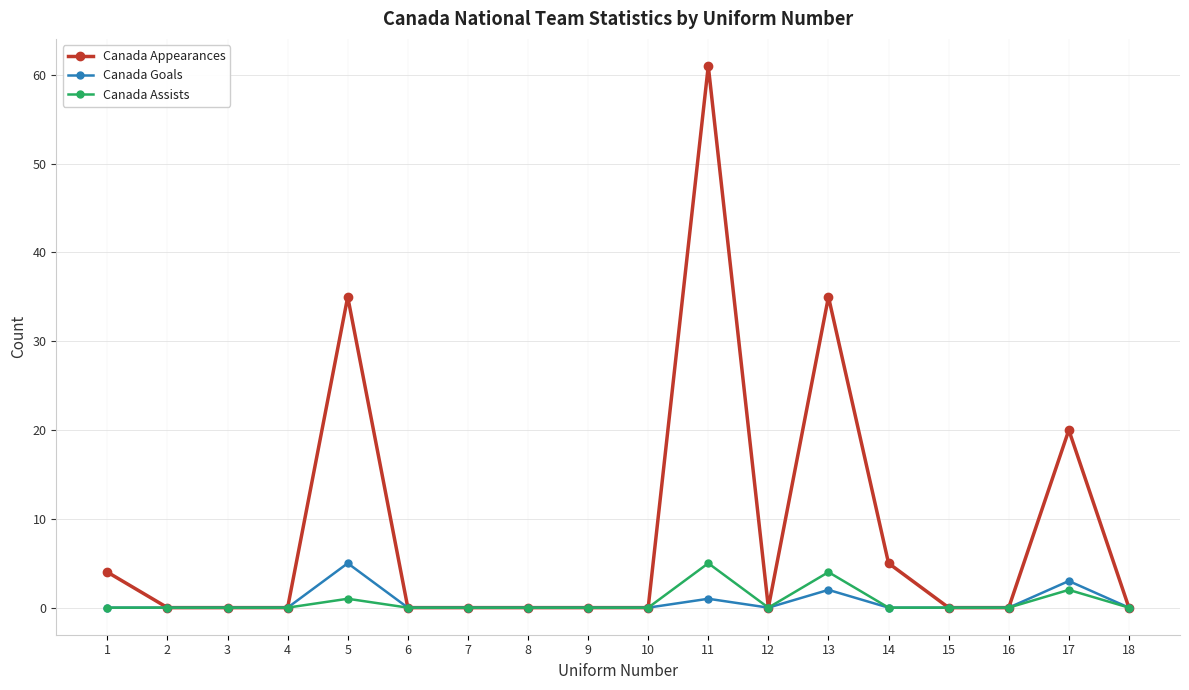

Is it true that Canada Goals equals 0 at 4?

True